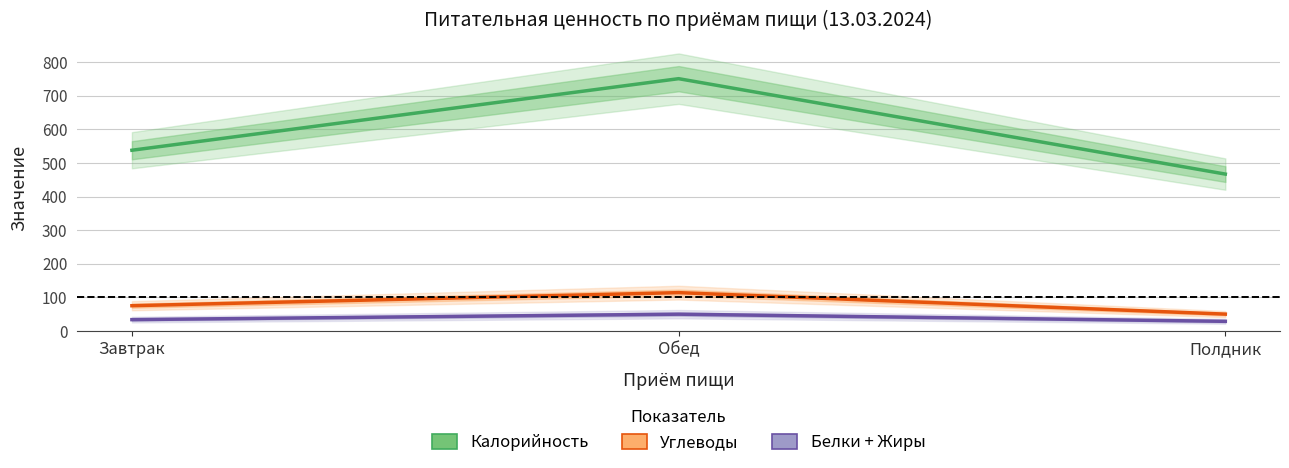

List the labels in order of Жиры value, largest first.

Обед, Завтрак, Полдник